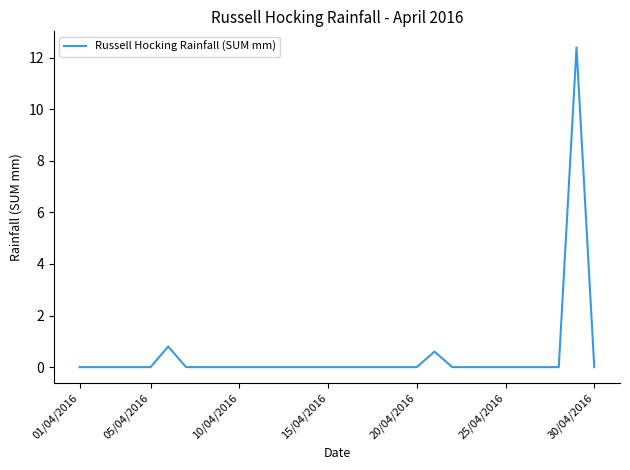

What is the greatest value displayed?

12.4